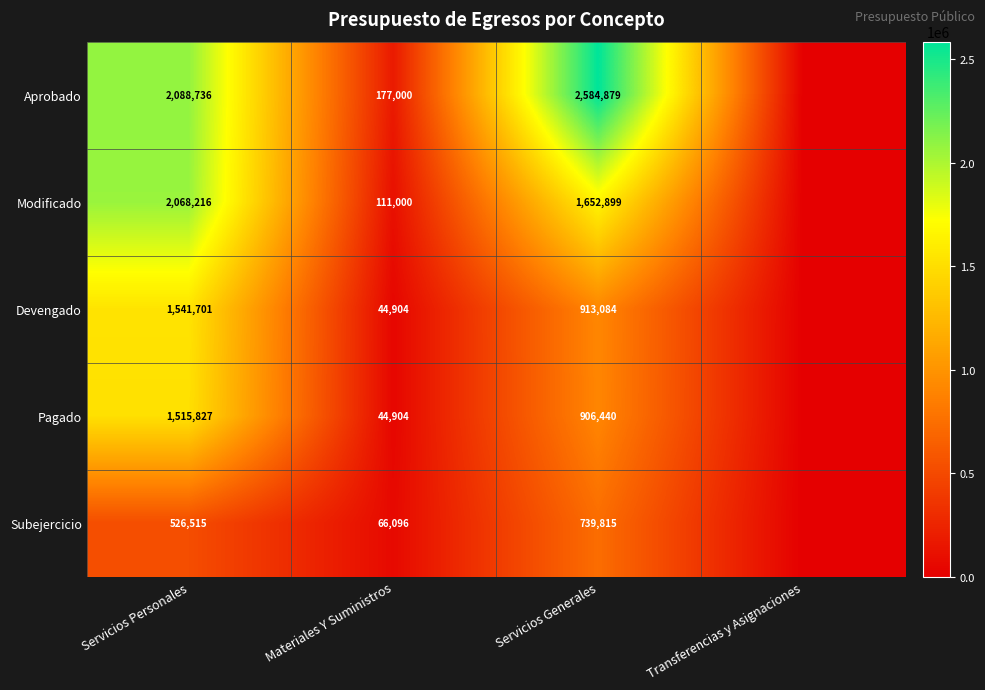

True or false: Modificado has a value of 56770 at Materiales Y Suministros.

False